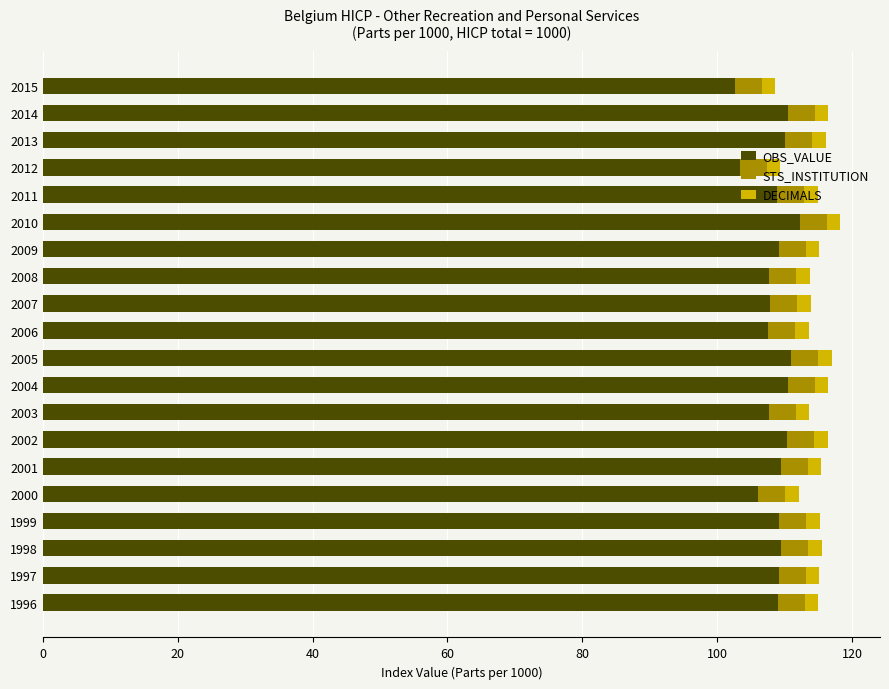

True or false: OBS_VALUE has a value of 107.9 at 2007.

True